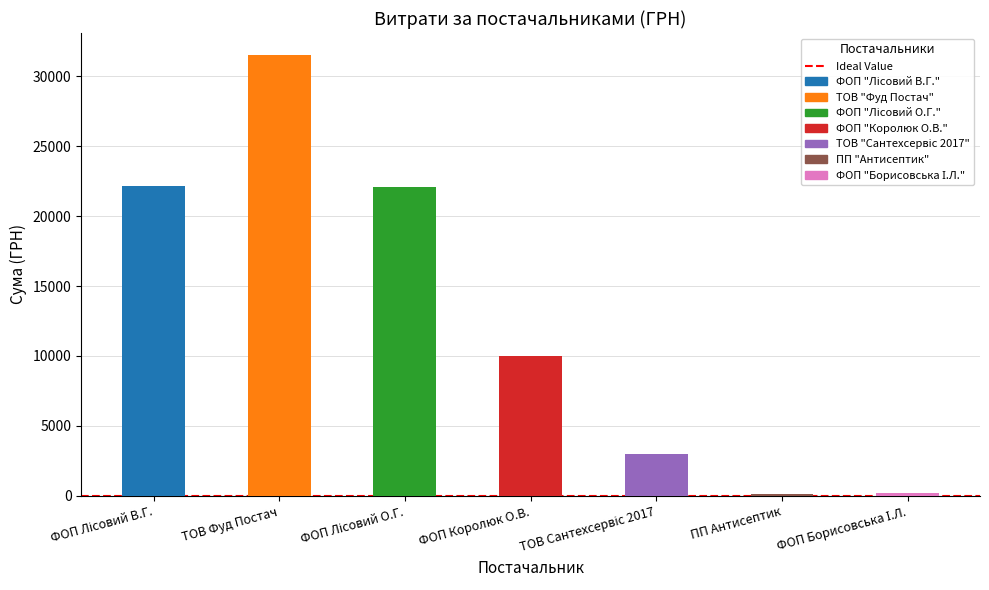

What is the label of the 6th bar from the right?

ТОВ Фуд Постач